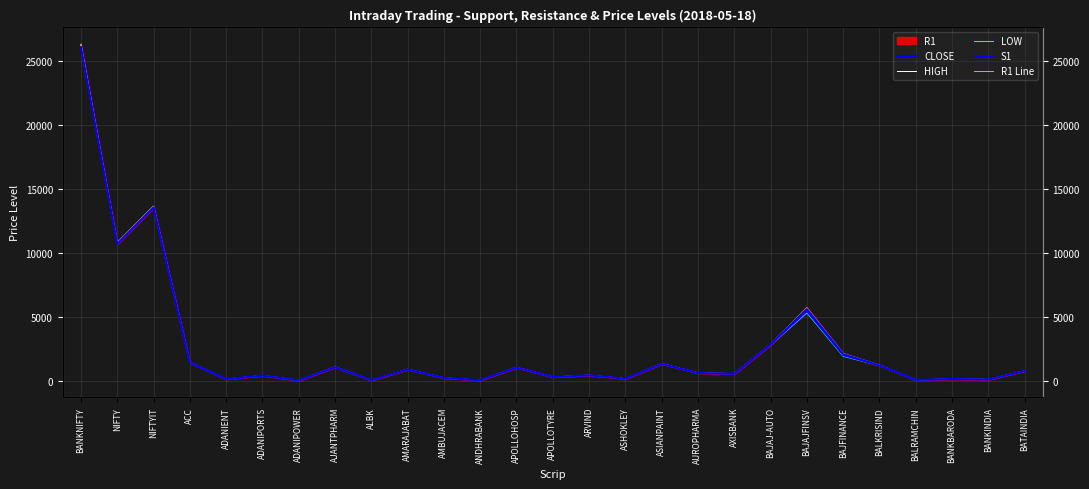

Which has a higher value, BANKINDIA or ACC?

ACC